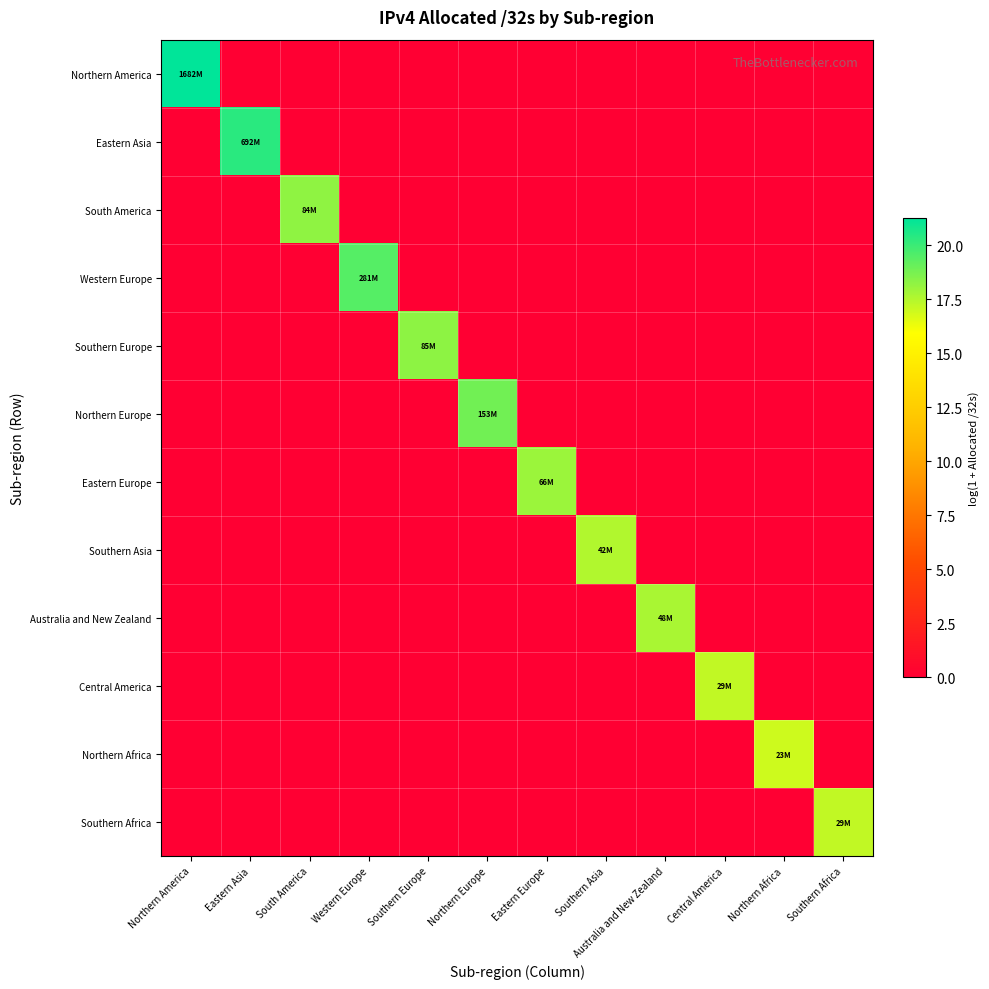

What is the total value across all series at Northern America?

21.2